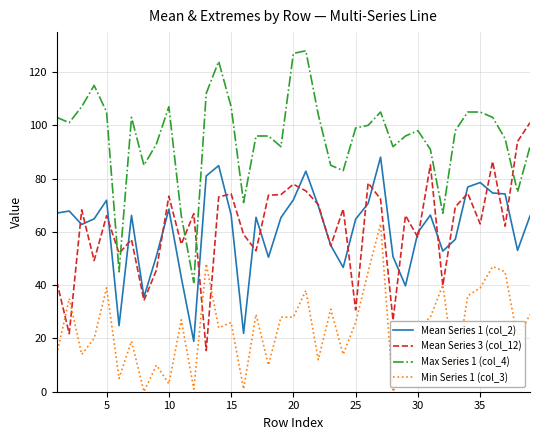

True or false: Max Series 1 (col_4) and Mean Series 1 (col_2) cross at least once.

False